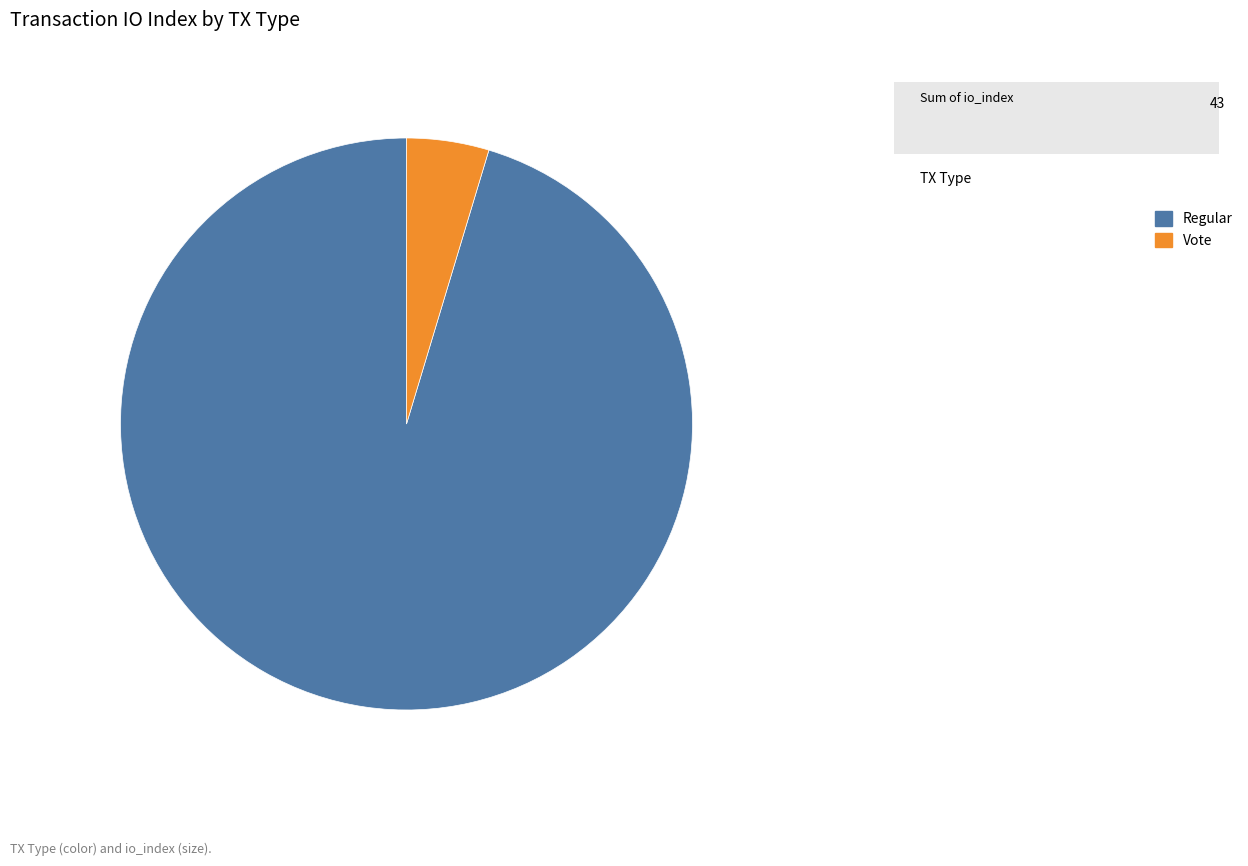

What is the smallest slice in the pie chart?

Vote